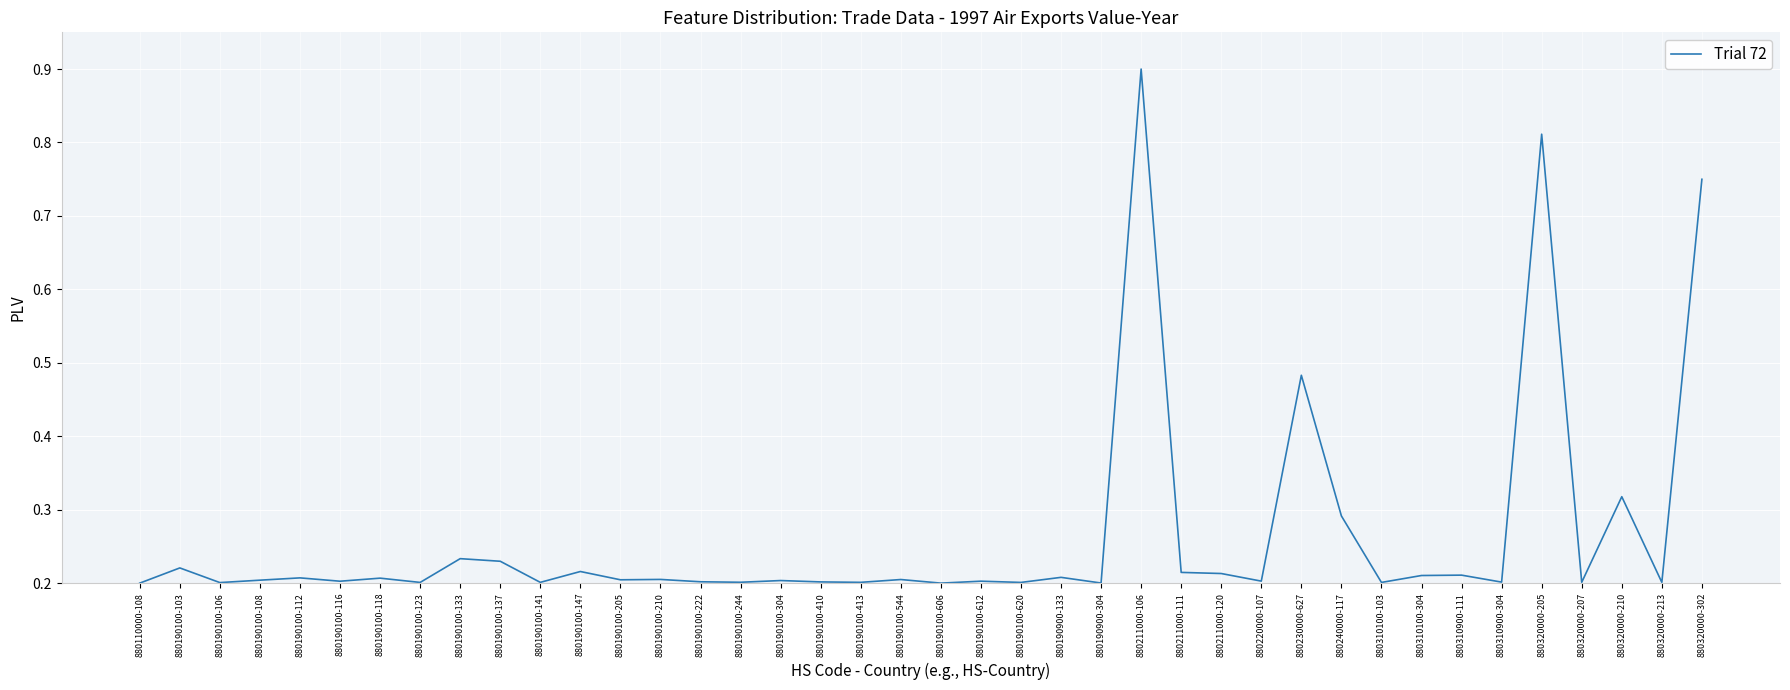

What is the change in value from 880190900-304 to 880320000-205?

+0.6